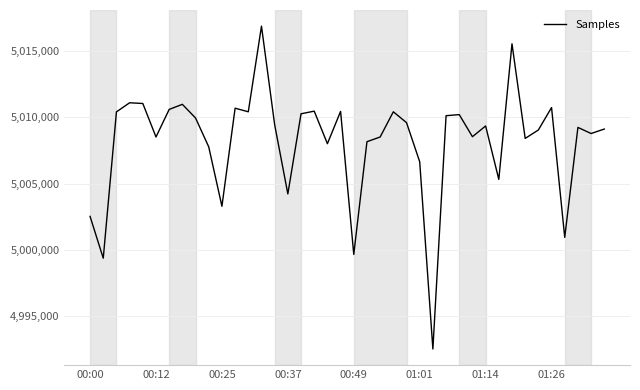

What is the minimum value shown in the chart?

4992546